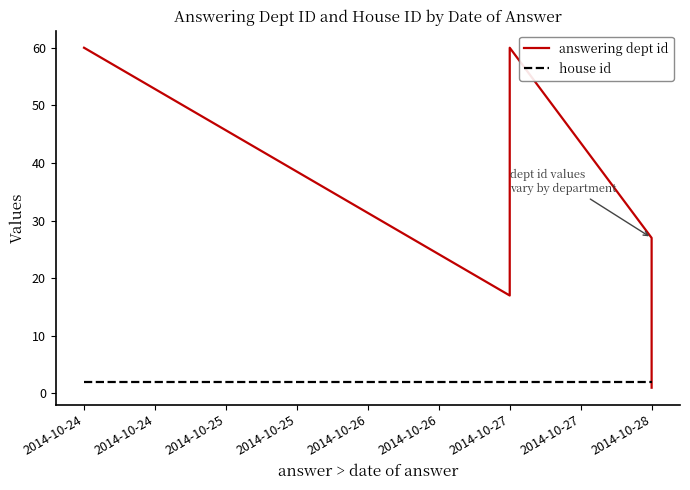

What are all the series names shown in the legend?

answering dept id, house id